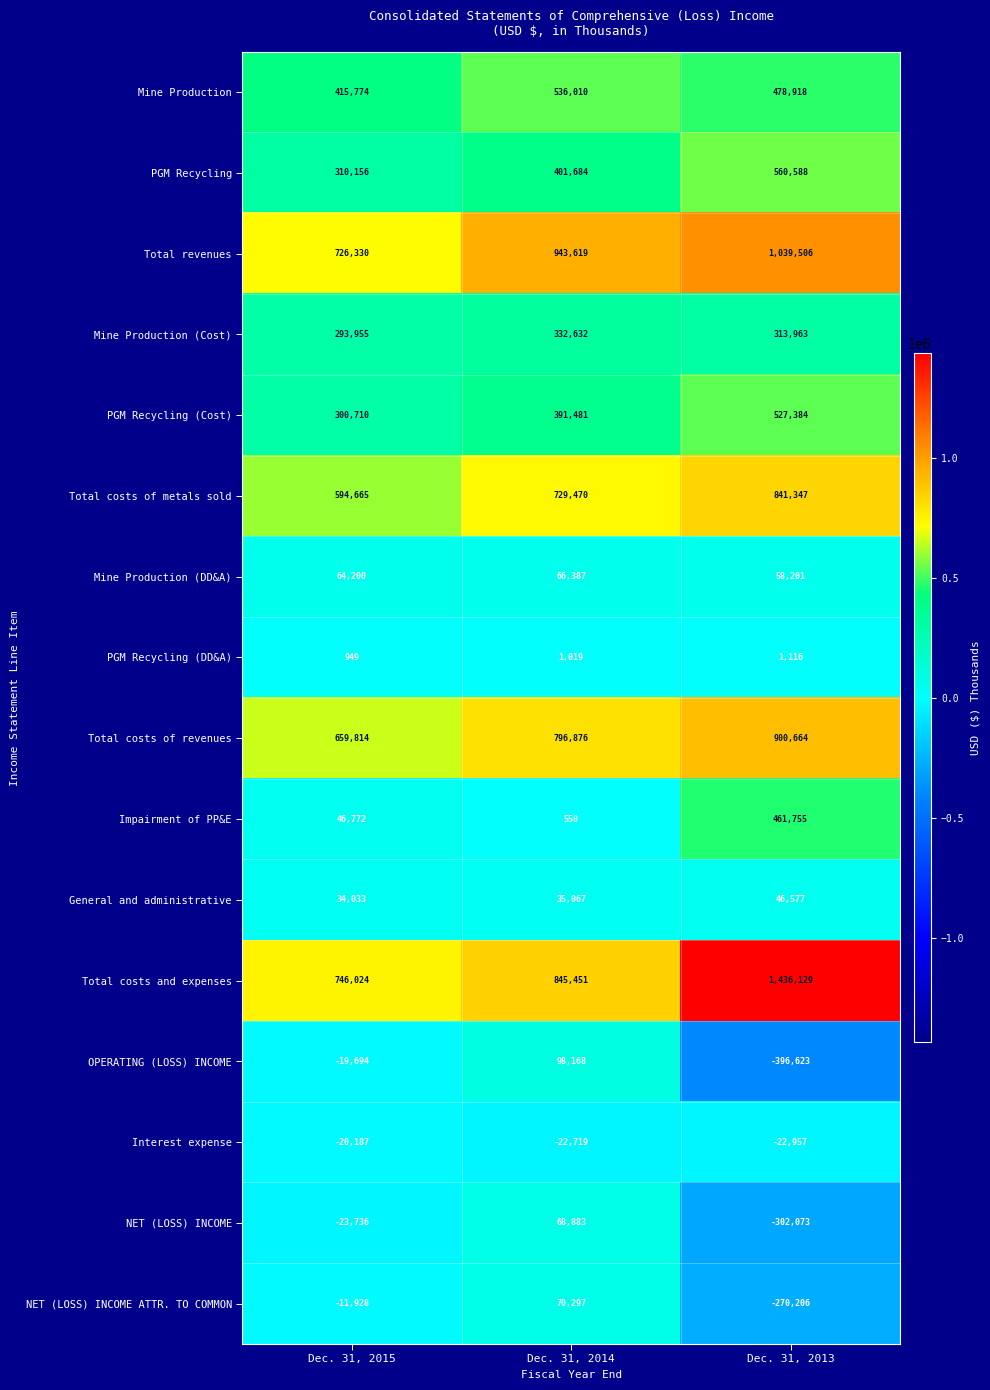

True or false: NET (LOSS) INCOME ATTR. TO COMMON has a value of -140289 at Dec. 31, 2013.

False